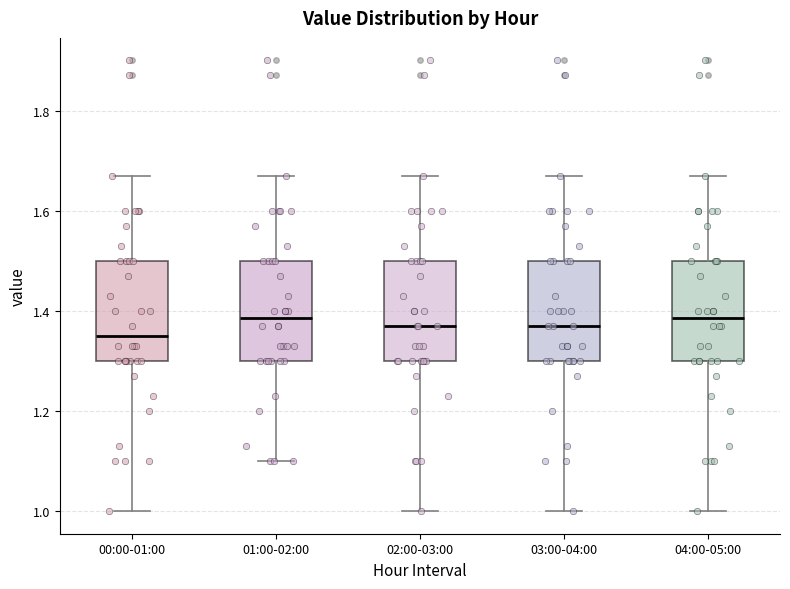

Where does the upper whisker of the box for 02:00-03:00 end on the y-axis? The values are not printed on the chart, so give them approximately, as read against the axis.

1.68